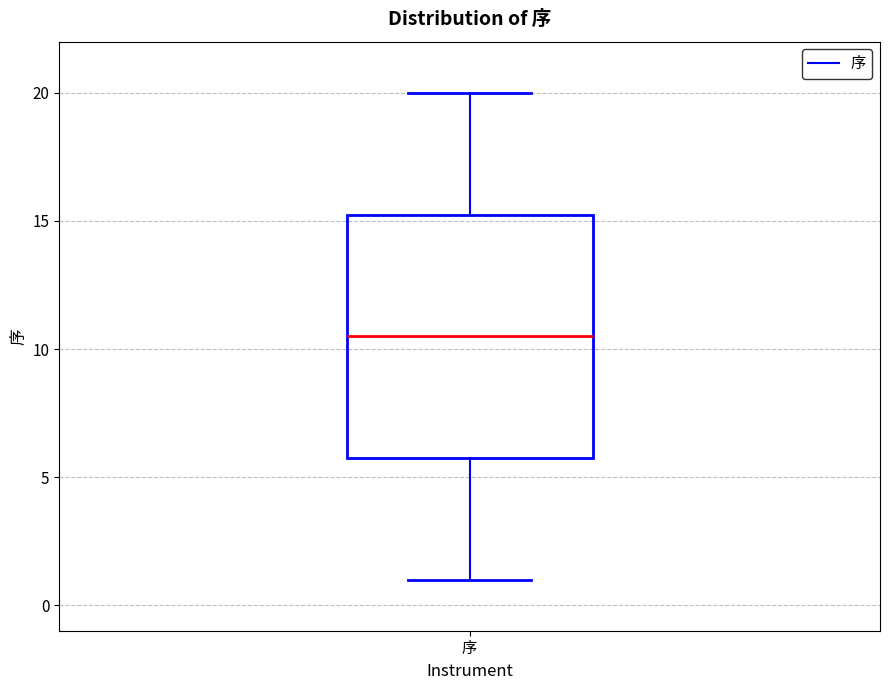

Where is the lower edge of the box for 序 on the y-axis? The values are not printed on the chart, so give them approximately, as read against the axis.

6.0